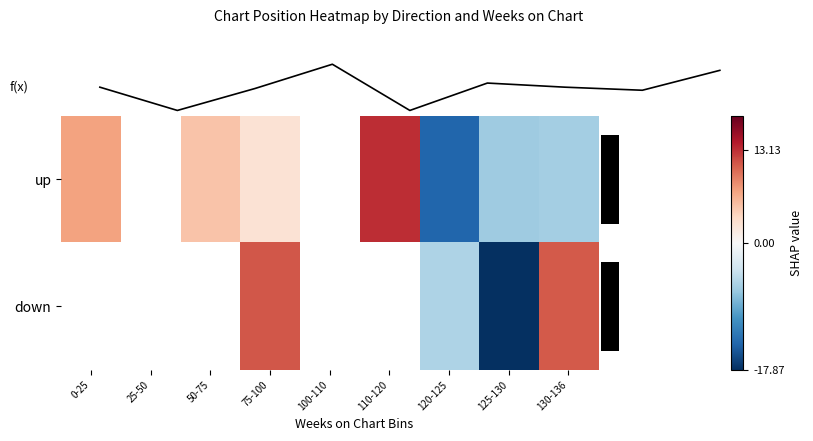

Is the value of up at 120-125 greater than the value of down at 125-130?

Yes